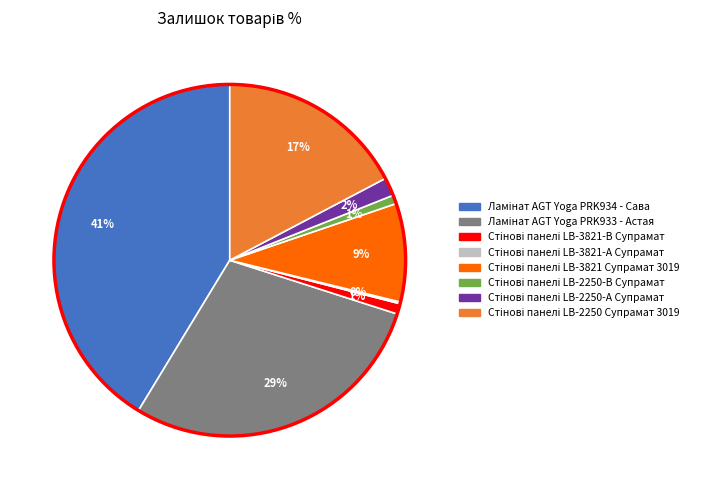

Is there a majority slice in this chart?

No